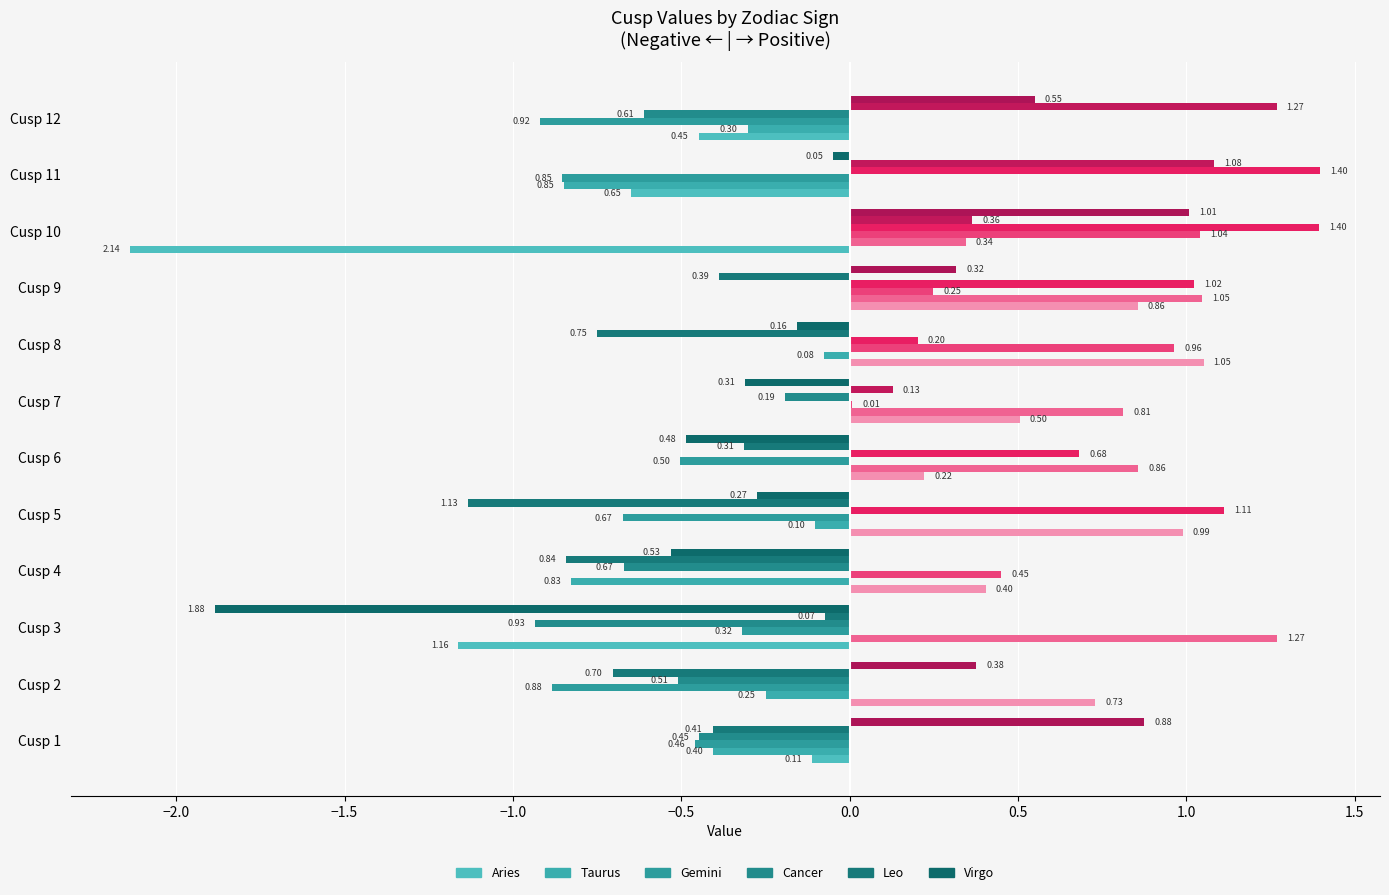

How many series are shown in this chart?

12